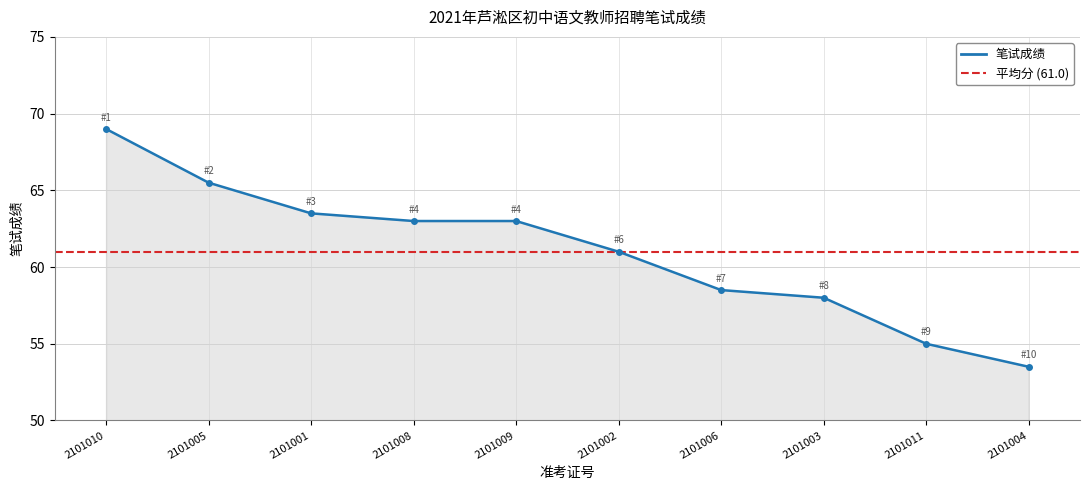

What is the average value?

61.0